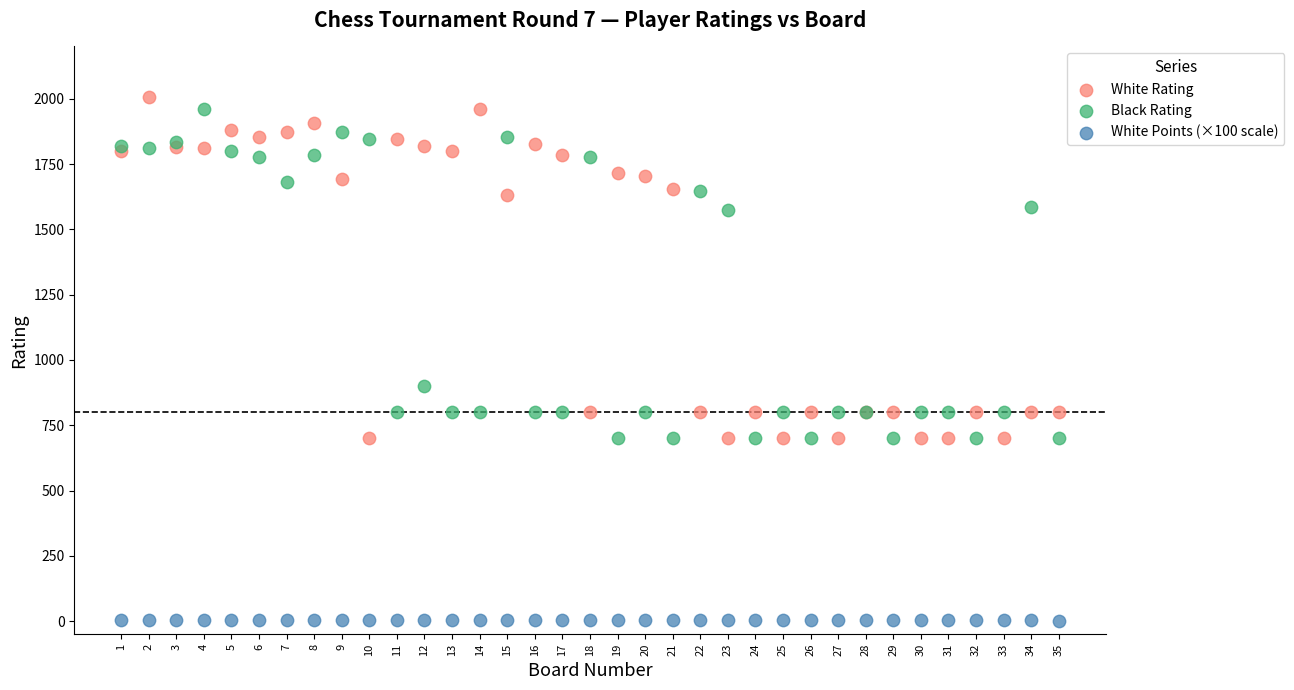

Across all series, what Y value is closest to 1005?

900.0